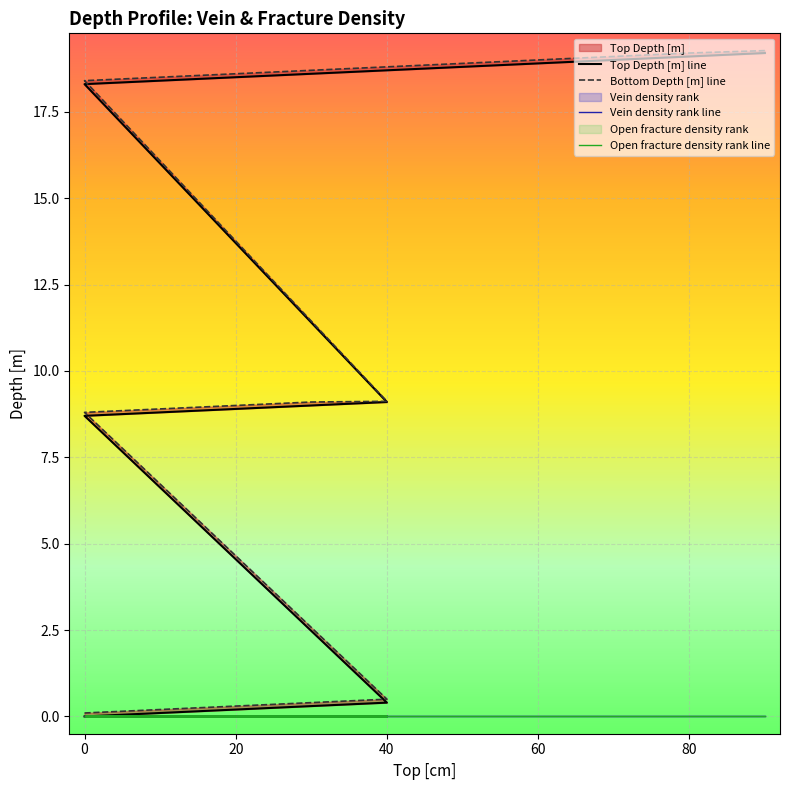

True or false: Bottom Depth [m] and Top Depth [m] cross at least once.

False